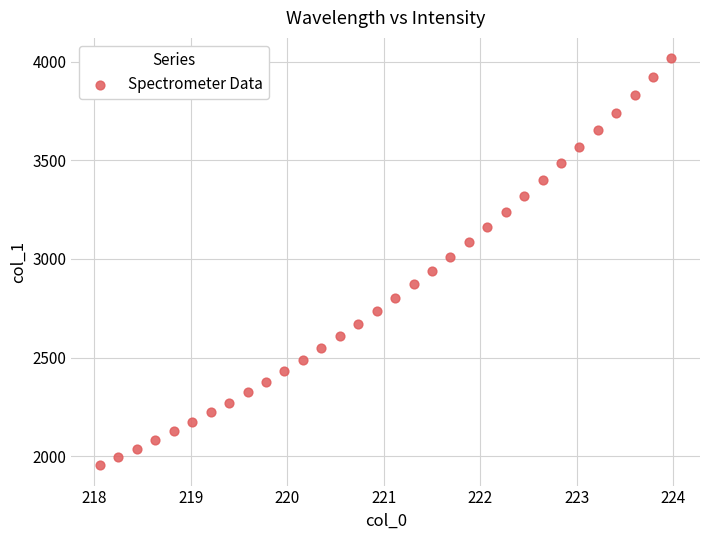

What is the range of Y values (max minus min)?

2062.9